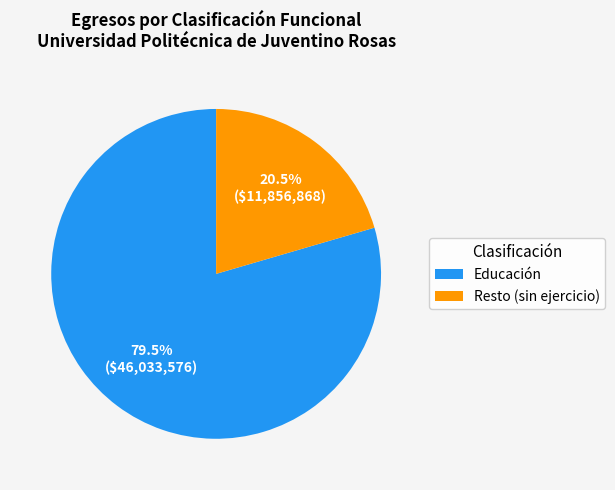

Does Educación represent more than half of the total?

Yes